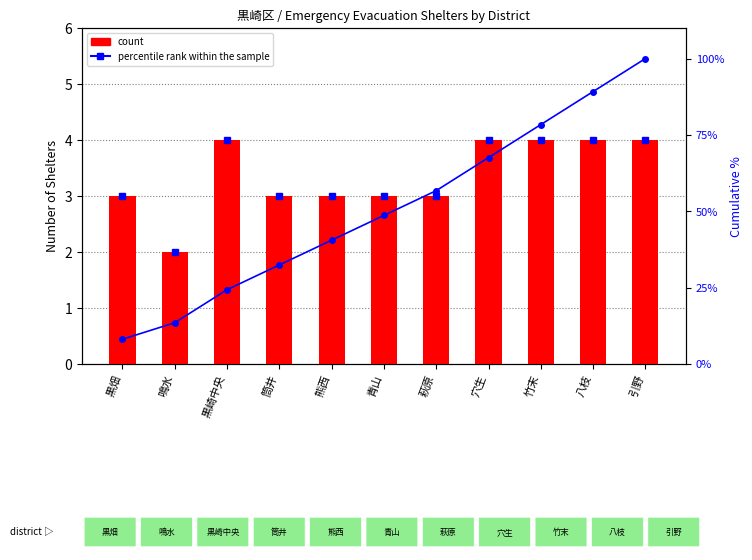

What is the label of the 6th bar from the right?

青山